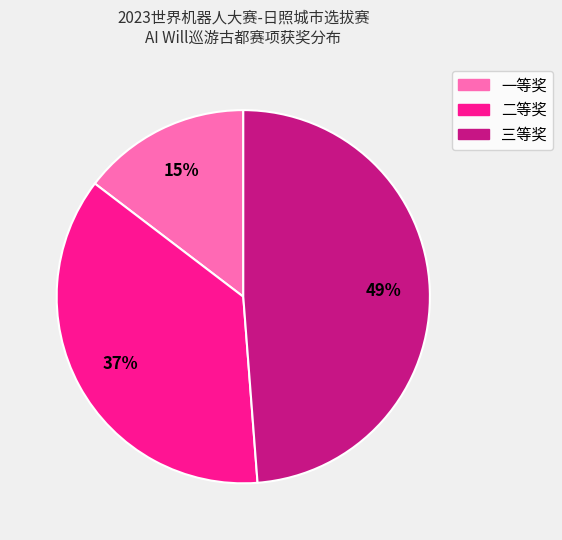

Which slice is the smallest?

一等奖